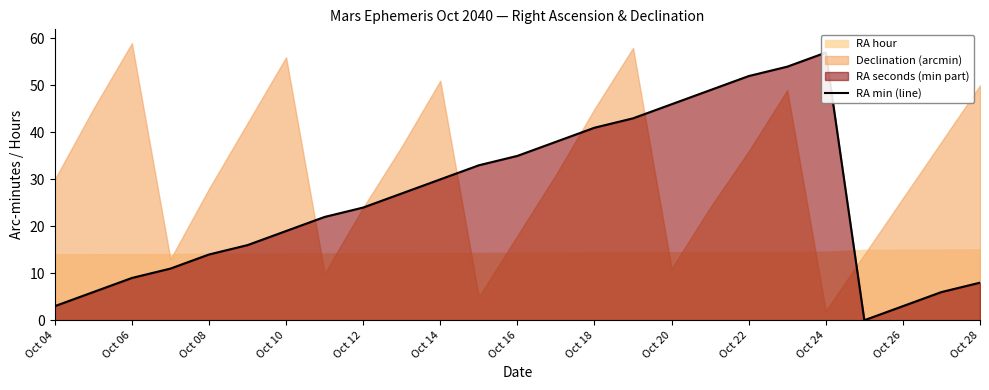

How many interior local valleys (lower than both neighbors) does the data have?

1